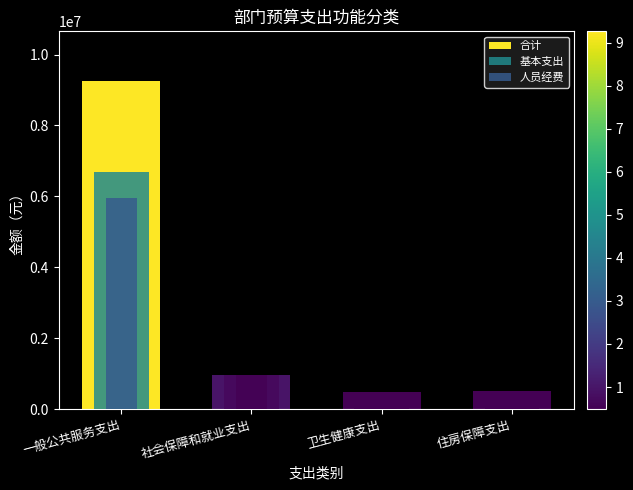

Which series has the widest spread of values?

合计